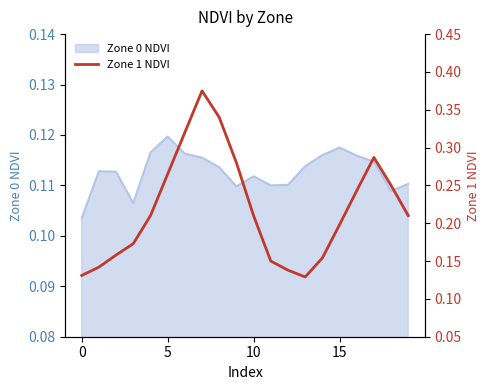

How many data points does each series have?

20